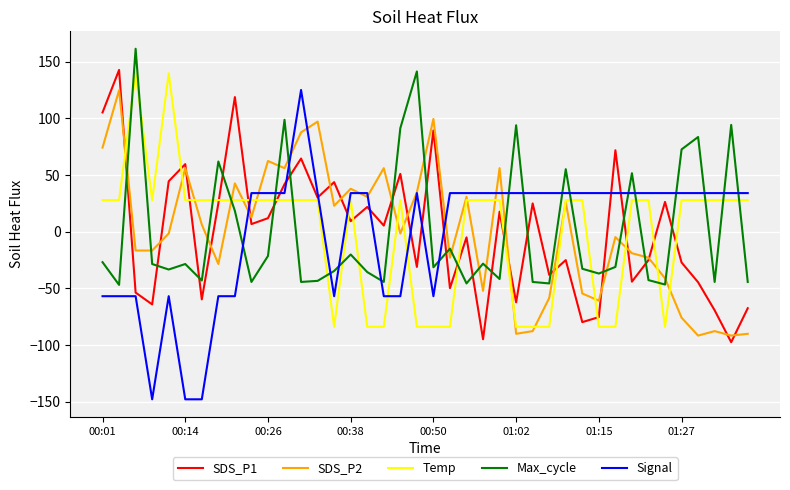

True or false: Temp and Signal intersect in this chart.

True